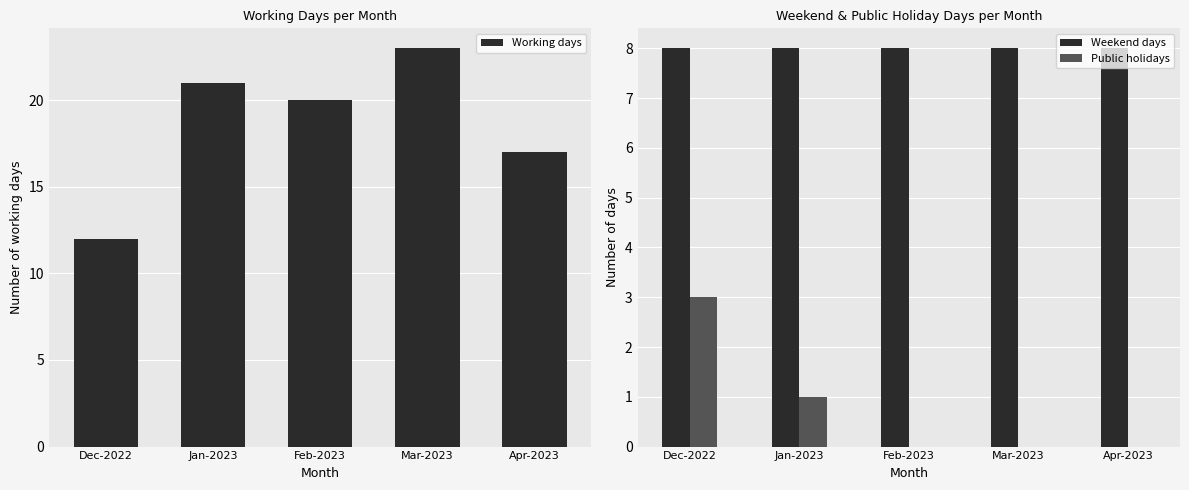

Which series has the largest total across all categories?

Working days